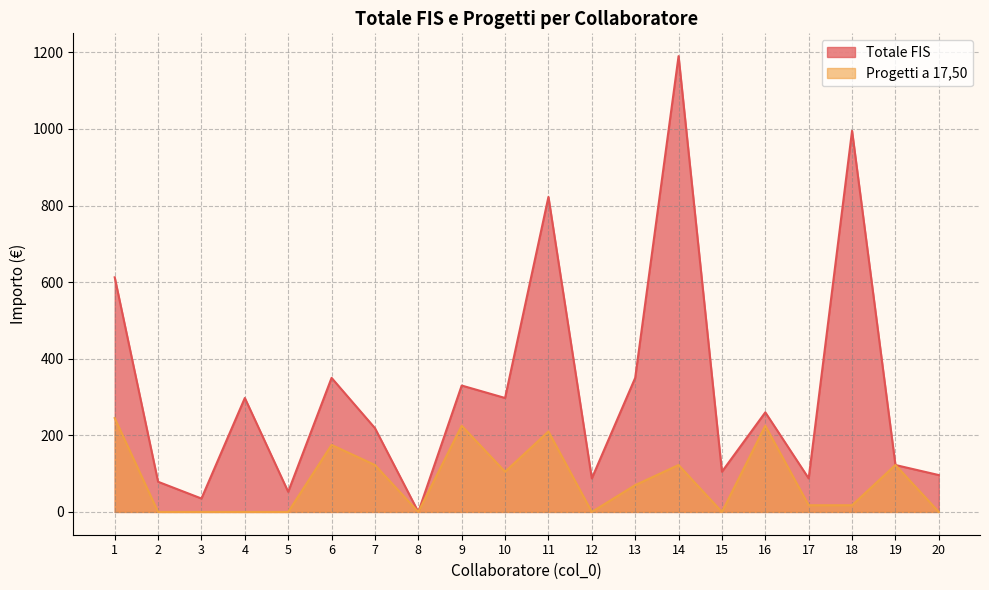

At which label does Totale FIS reach its minimum?

8